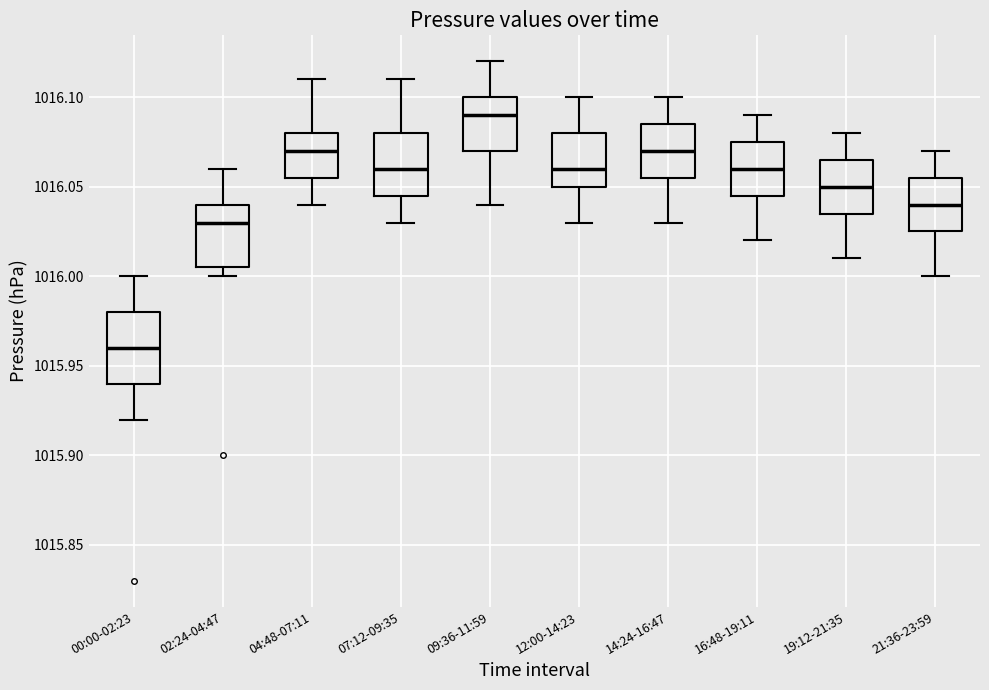

Reading left to right, read every box against the y-axis: the position of its median line, the range the box covers, and the ends of its whiskers. The values are not printed on the chart, so give them approximately, as read against the axis.

00:00-02:23: median 1015.960, box 1015.940 to 1015.980, whiskers 1015.920 to 1016.000
02:24-04:47: median 1016.030, box 1016.005 to 1016.040, whiskers 1016.000 to 1016.060
04:48-07:11: median 1016.070, box 1016.055 to 1016.080, whiskers 1016.040 to 1016.110
07:12-09:35: median 1016.060, box 1016.045 to 1016.080, whiskers 1016.030 to 1016.110
09:36-11:59: median 1016.090, box 1016.070 to 1016.100, whiskers 1016.040 to 1016.120
12:00-14:23: median 1016.060, box 1016.050 to 1016.080, whiskers 1016.030 to 1016.100
14:24-16:47: median 1016.070, box 1016.055 to 1016.085, whiskers 1016.030 to 1016.100
16:48-19:11: median 1016.060, box 1016.045 to 1016.075, whiskers 1016.020 to 1016.090
19:12-21:35: median 1016.050, box 1016.035 to 1016.065, whiskers 1016.010 to 1016.080
21:36-23:59: median 1016.040, box 1016.025 to 1016.055, whiskers 1016.000 to 1016.070